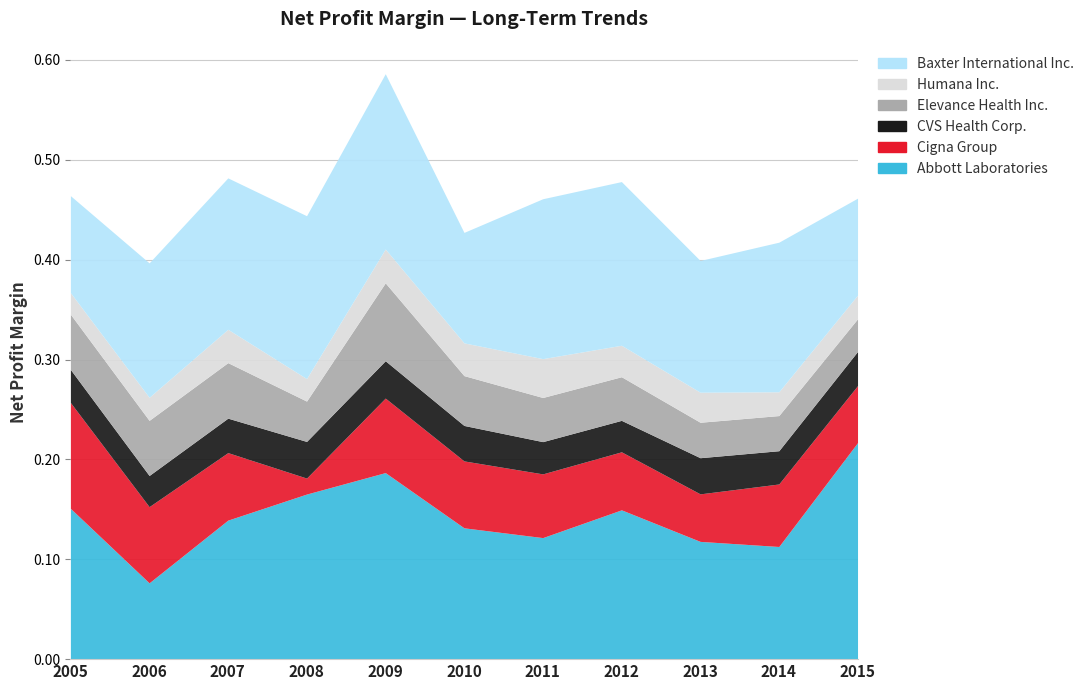

Which series has the largest total across all categories?

Abbott Laboratories